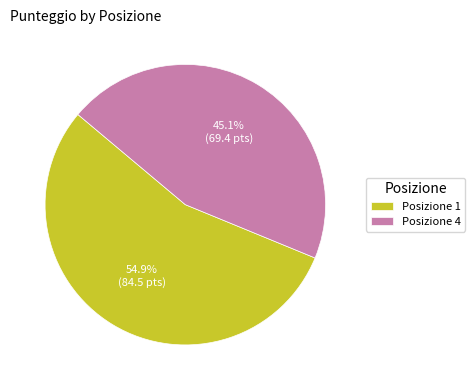

To the nearest percent, what is the difference between the largest and smallest slice percentages?

10%